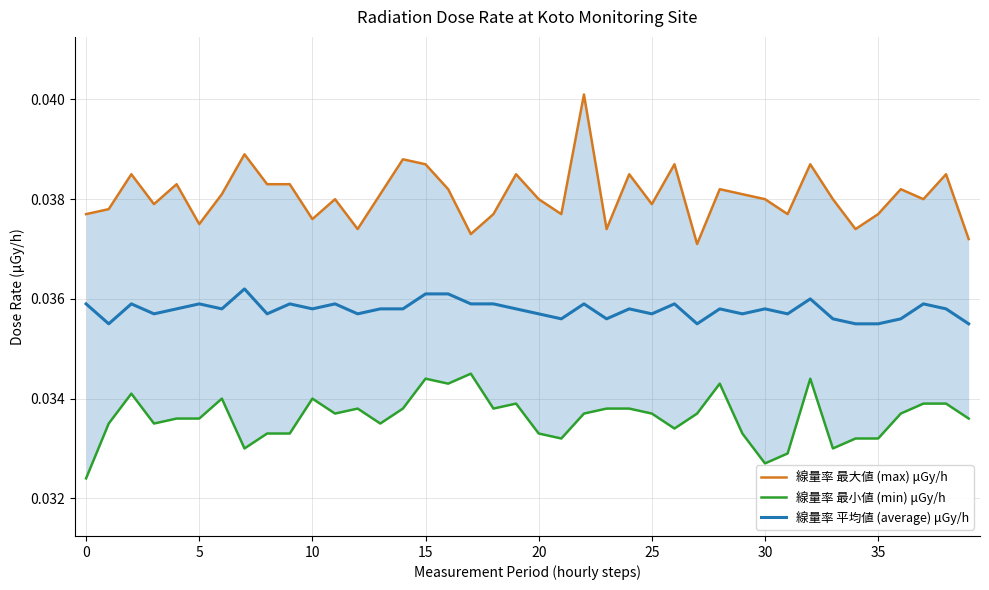

Does the chart have visible grid lines?

Yes